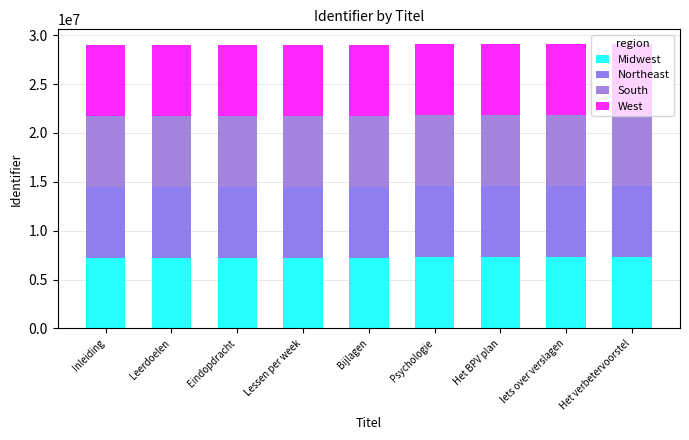

The value of South at Iets over verslagen is 3554156. True or false?

False